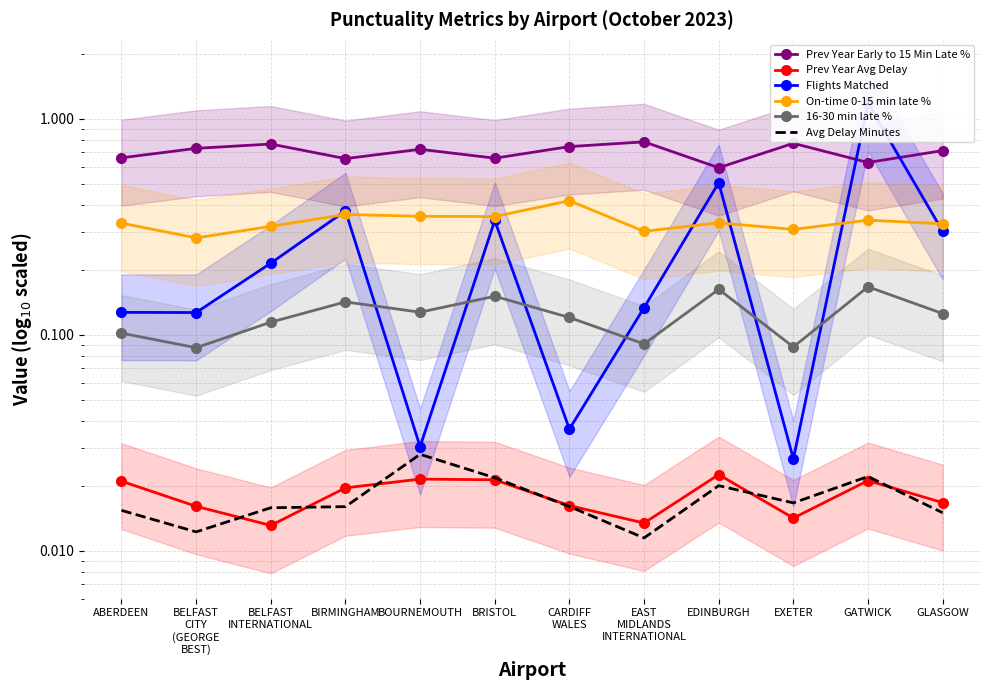

What is the greatest value displayed?

1.2